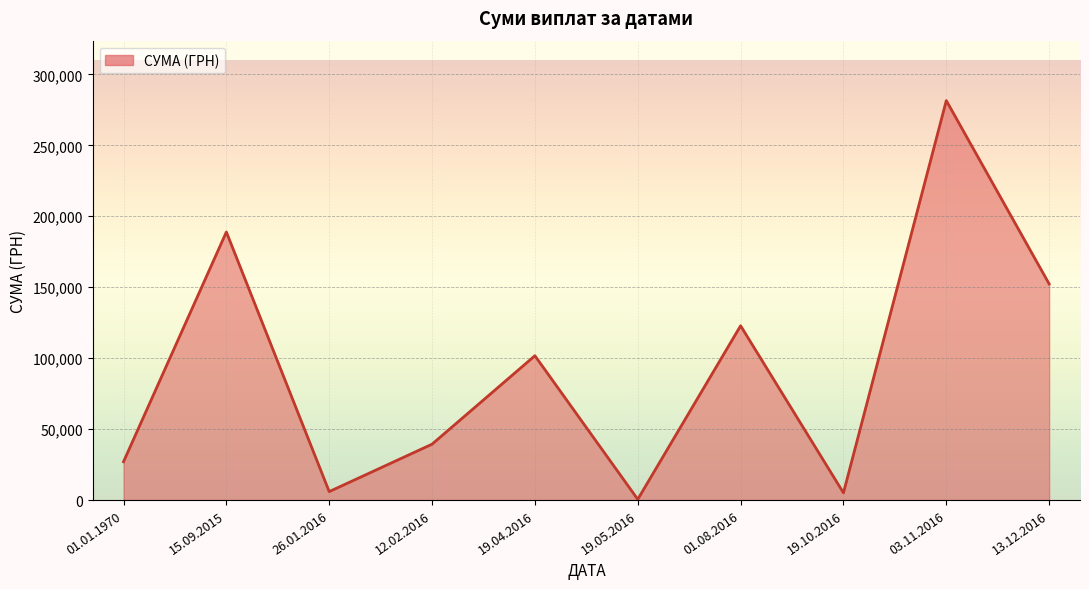

What is the difference between the maximum and minimum values?

280978.4